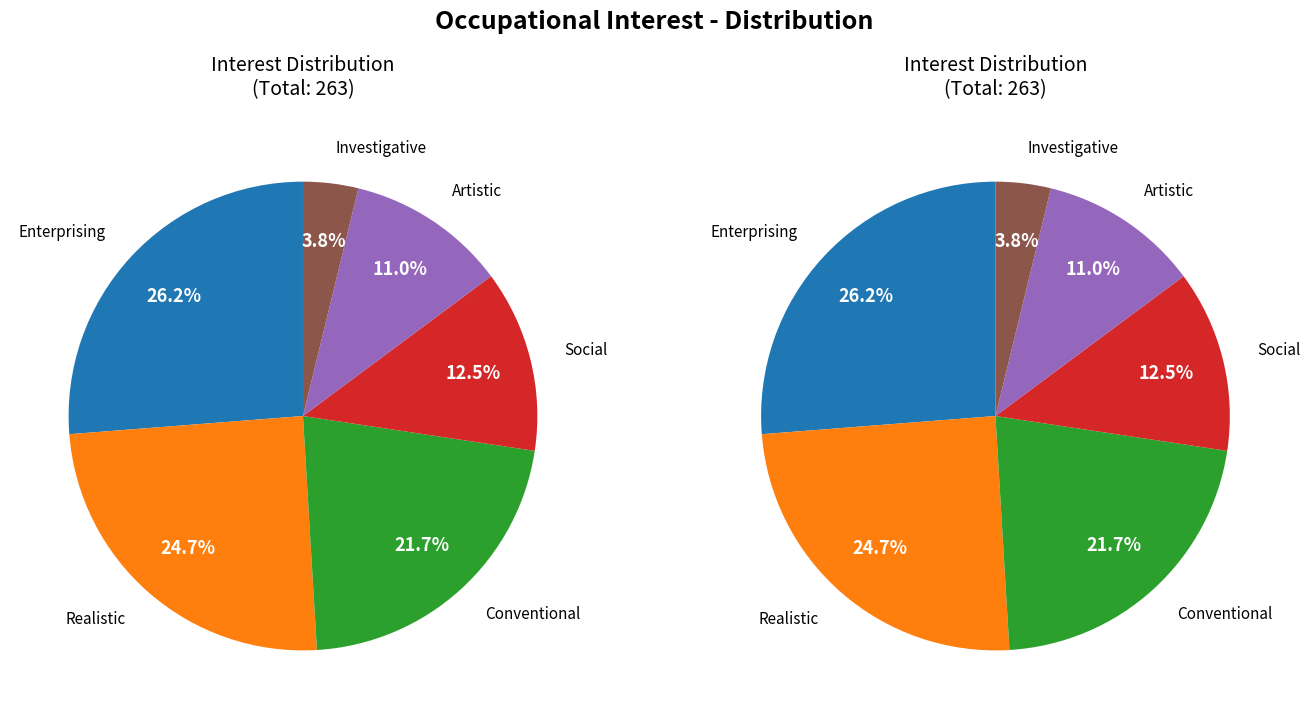

What is the total percentage of Conventional and Social?

34.2%